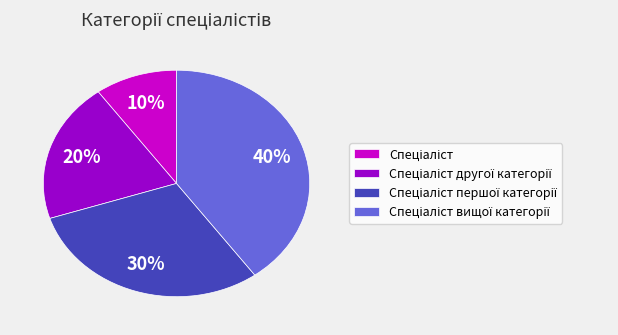

Is there a majority slice in this chart?

No